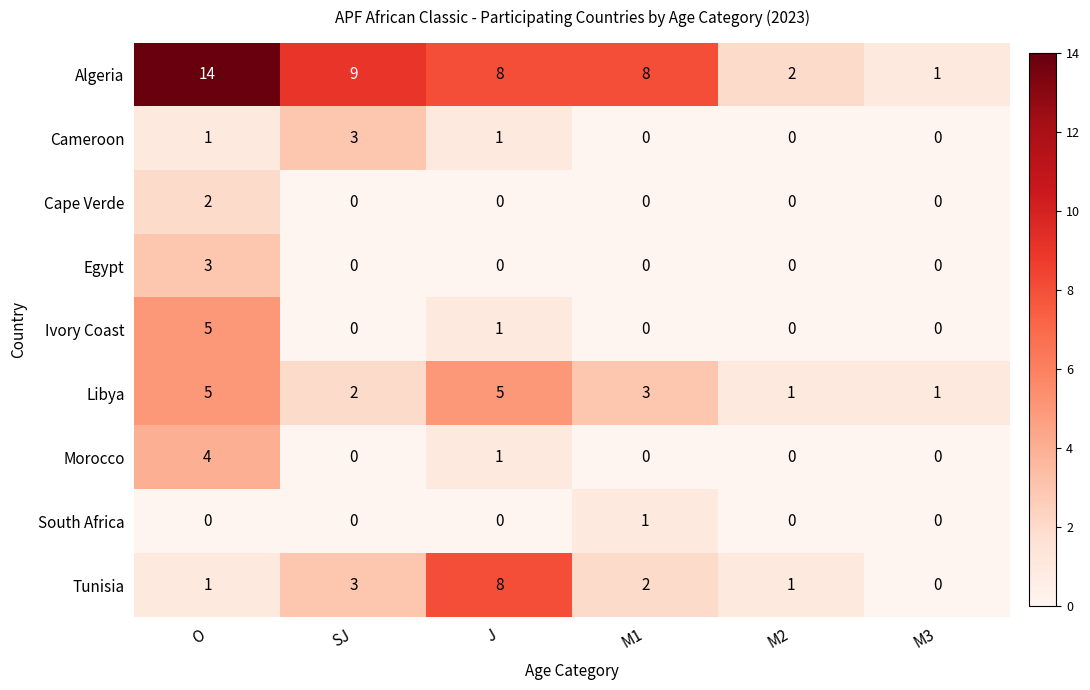

The Cameroon series shows -1 at M3. True or false?

False